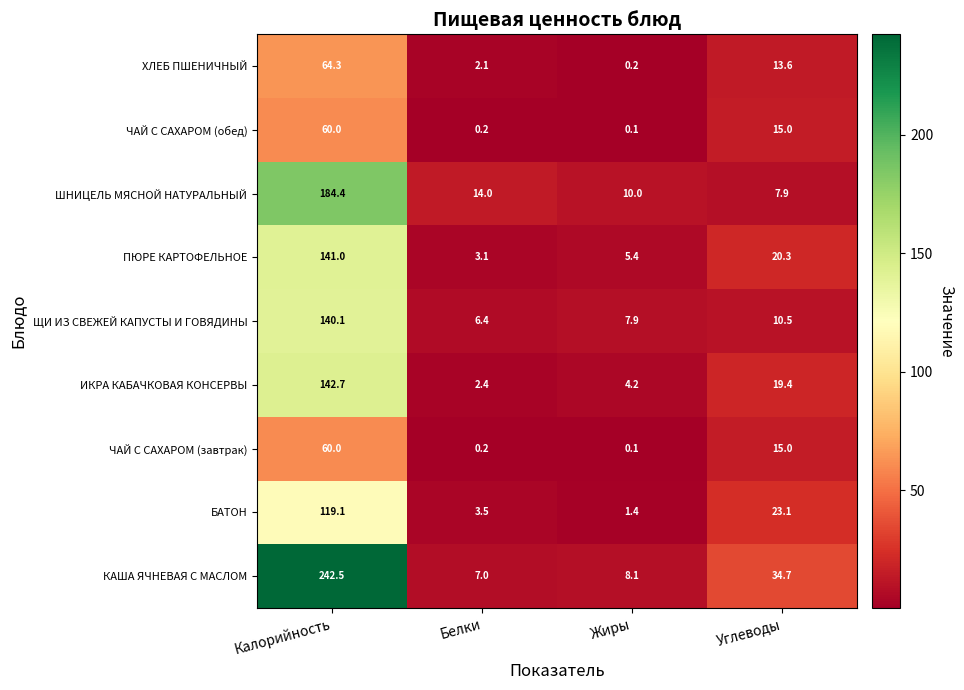

What is the maximum value for БАТОН?

119.1